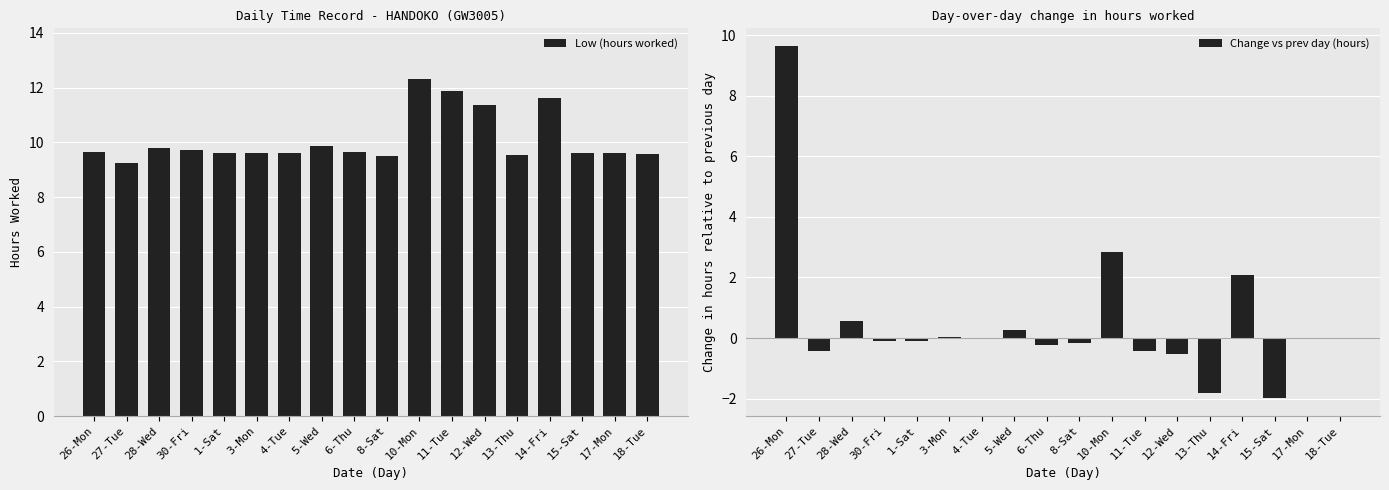

At how many categories does at least one series exceed 5?

18